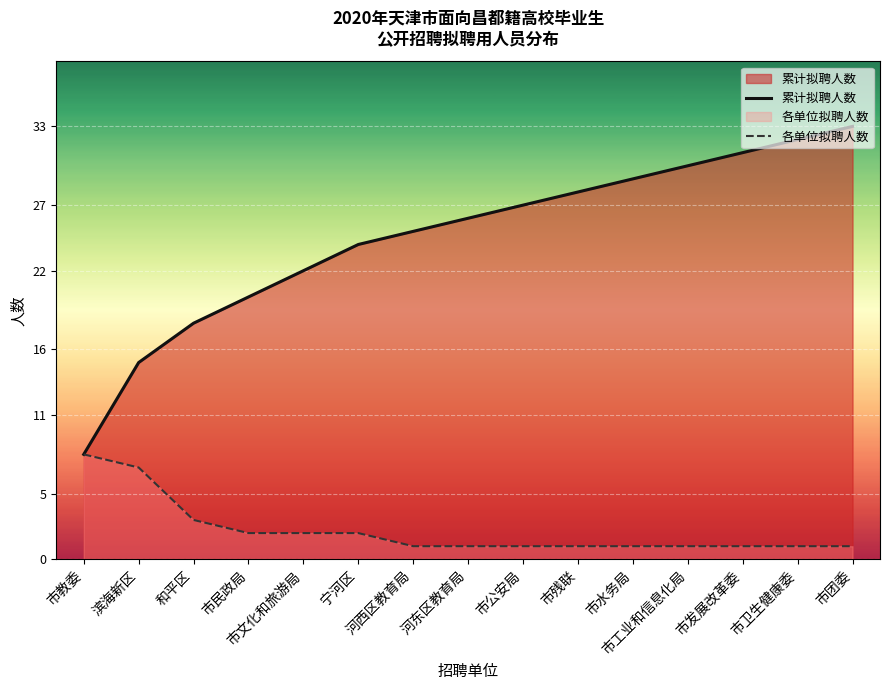

What is the difference between the maximum and second lowest values in the 累计拟聘人数 series?

18